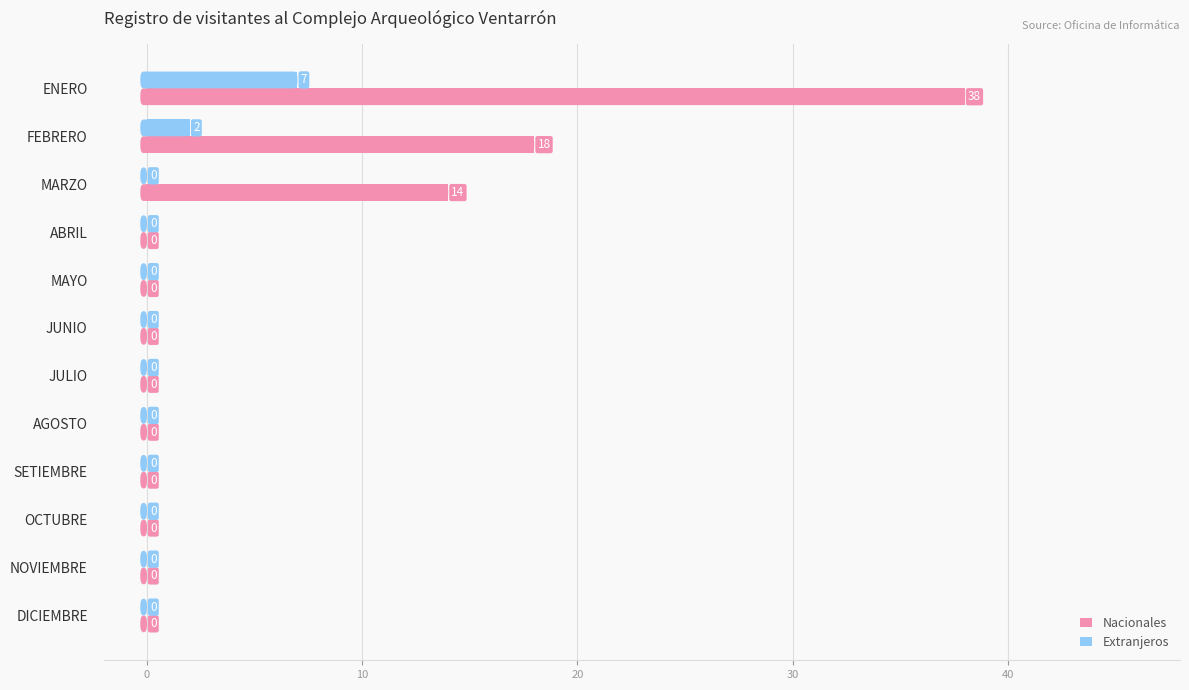

The value of Nacionales at FEBRERO is 18. True or false?

True